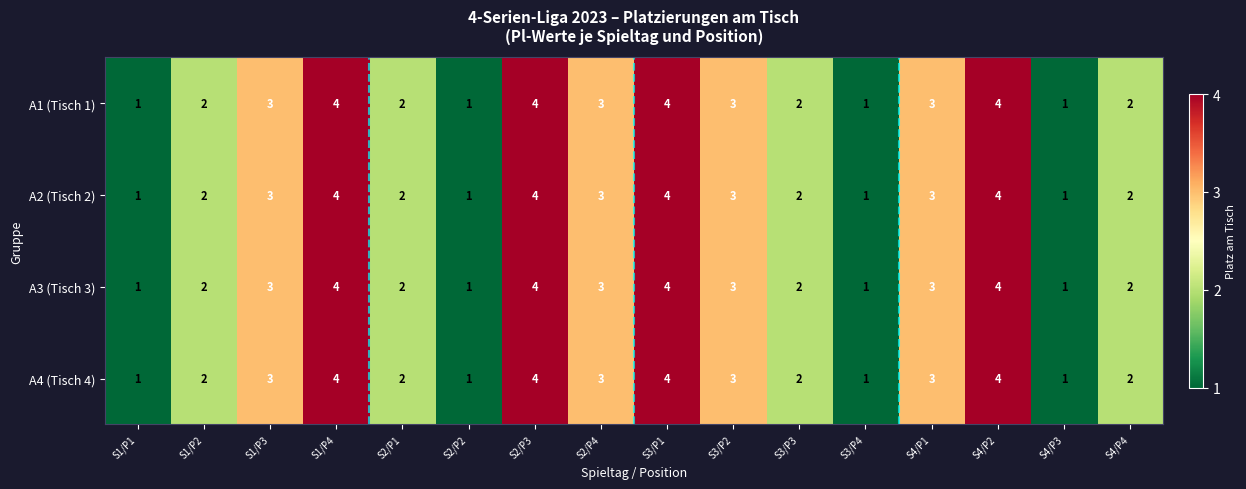

Is the value of A3 (Tisch 3) at S4/P3 greater than the value of A4 (Tisch 4) at S2/P3?

No